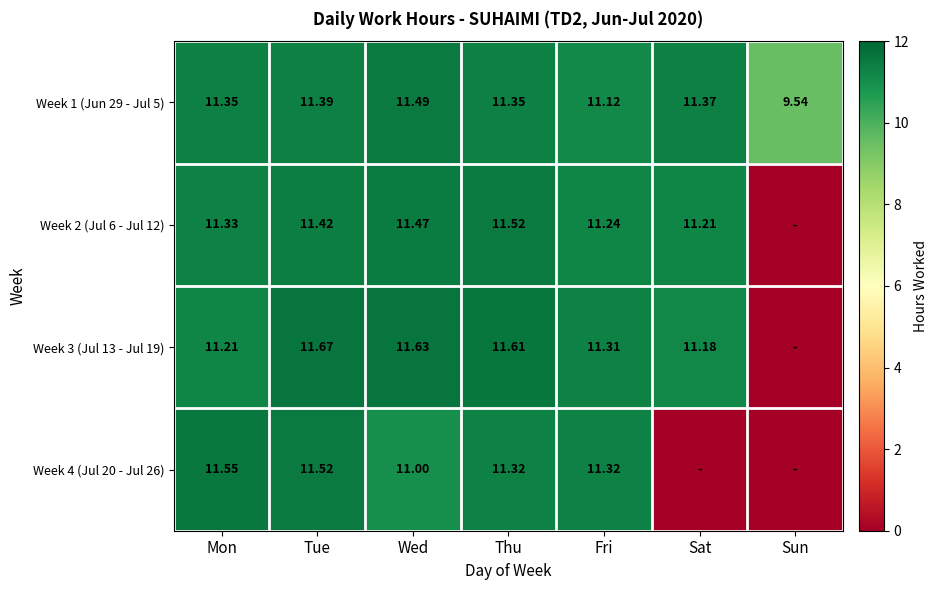

Is the value of Week 3 (Jul 13 - Jul 19) at Wed greater than the value of Week 2 (Jul 6 - Jul 12) at Thu?

Yes